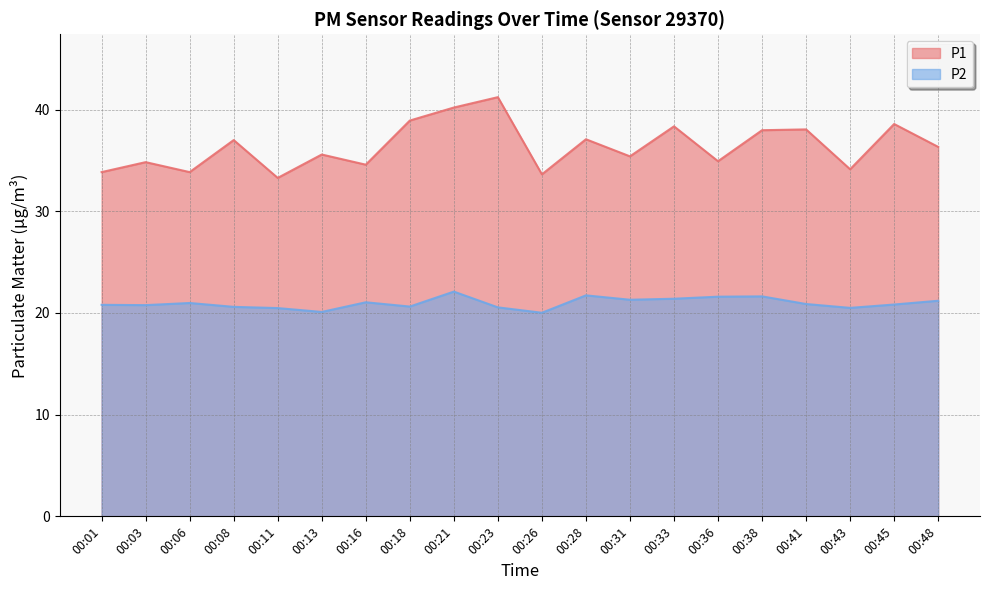

How many lines are shown in the chart?

2